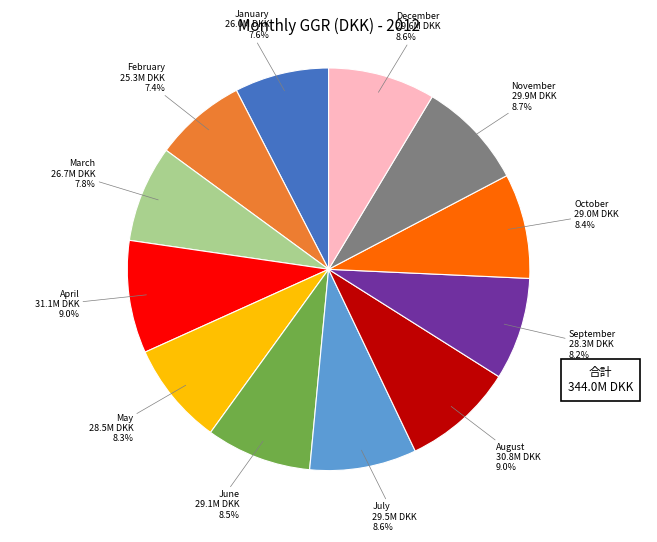

What percentage is the December slice, to the nearest percent?

9%